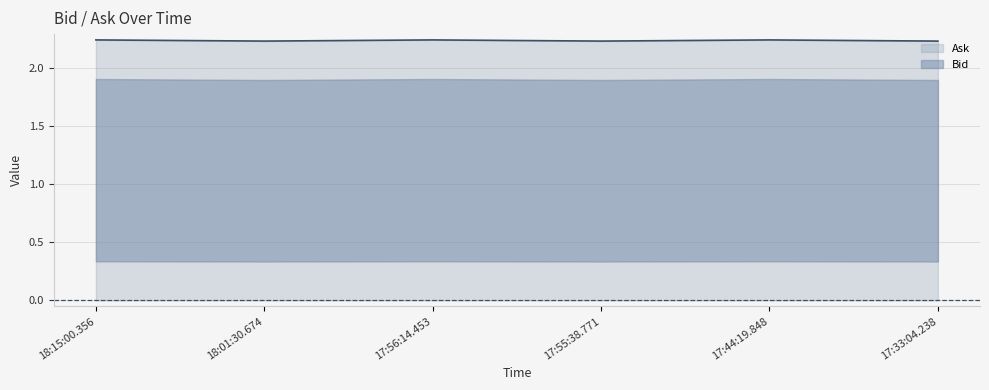

What is the sum of the values at 17:33:04.238 and 17:56:14.453?

4.5